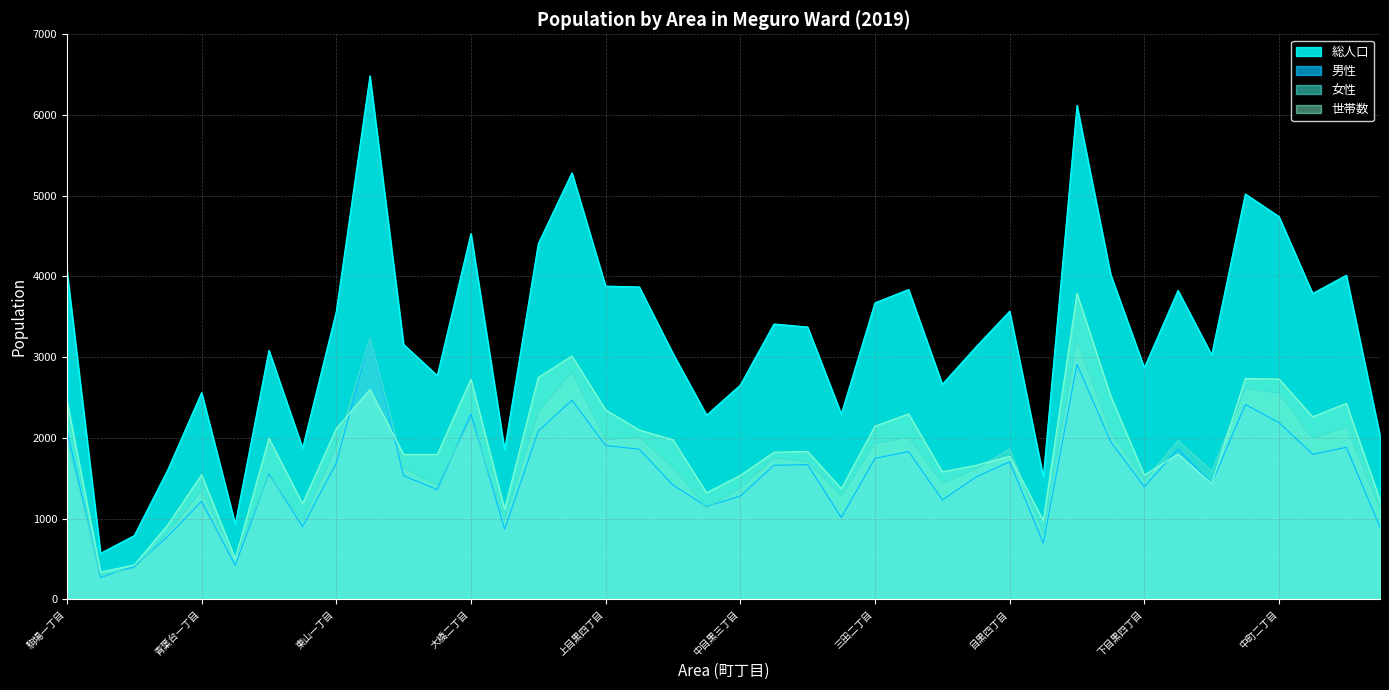

Which has a higher value, 中目黒一丁目 or 中目黒四丁目?

中目黒四丁目